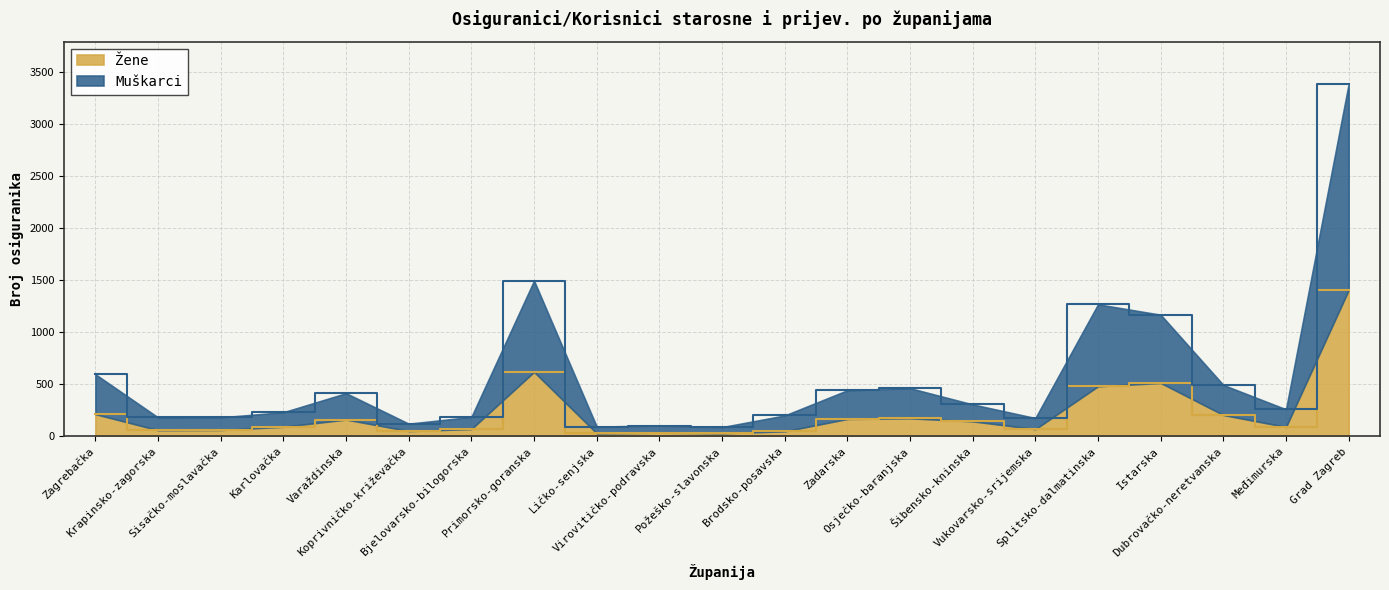

Reading right to left, extract all data points from this chart.

Muškarci: 3386	259	493	1168	1268	175	306	462	442	200	88	103	93	1495	186	121	414	231	182	181	596
Žene: 1406	90	205	513	481	69	144	173	167	48	30	35	29	619	70	51	161	92	61	59	213